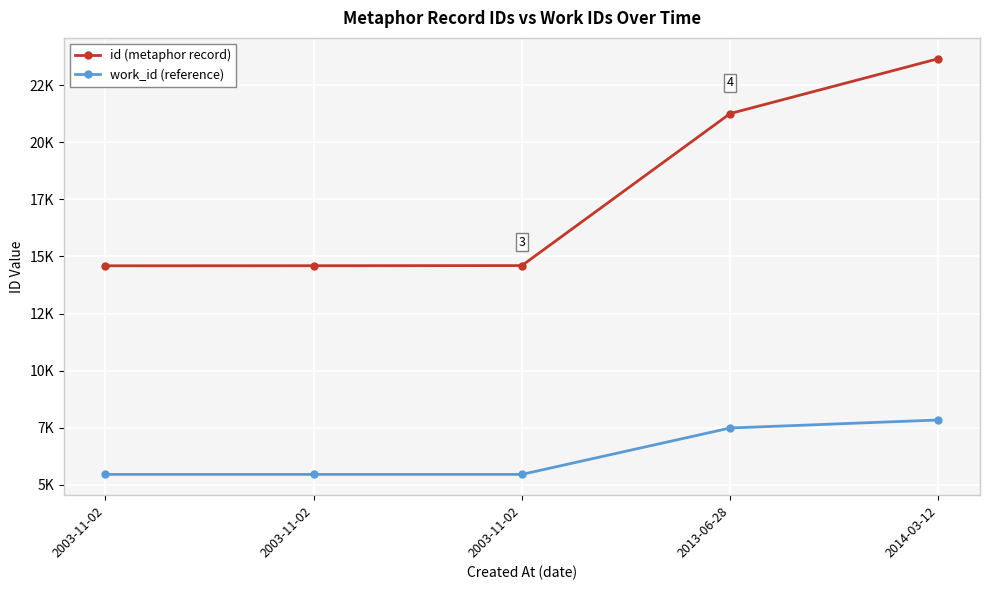

What is the smallest value displayed?

5459